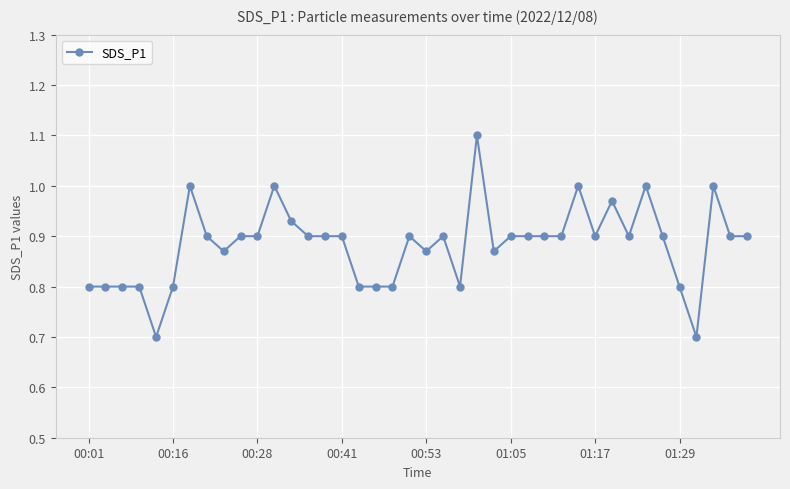

True or false: there are more than 2 points higher than both neighbors.

True